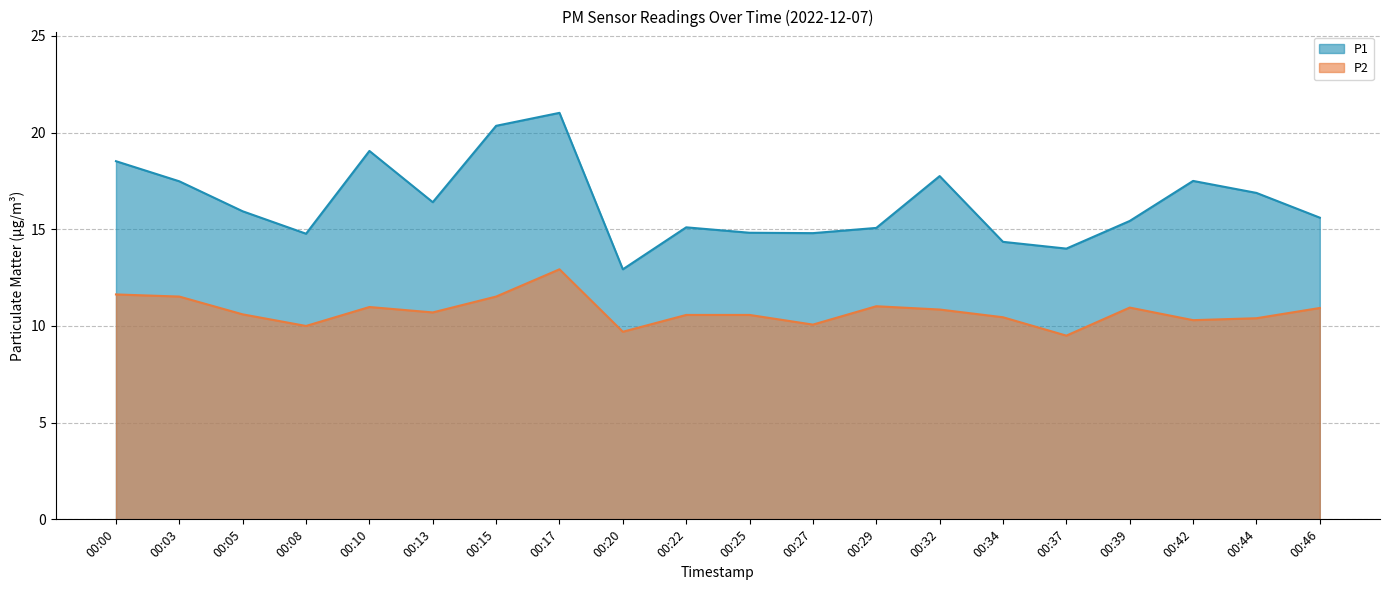

At which category does P2 reach its first local valley?

00:08